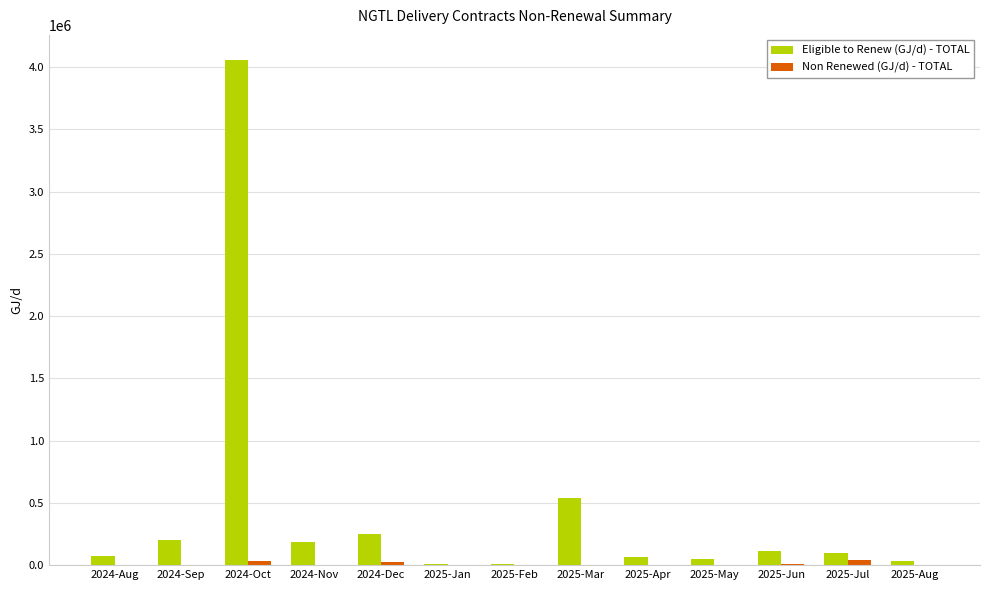

At which label is Eligible to Renew (GJ/d) - TOTAL closest to 2032581?

2025-Mar